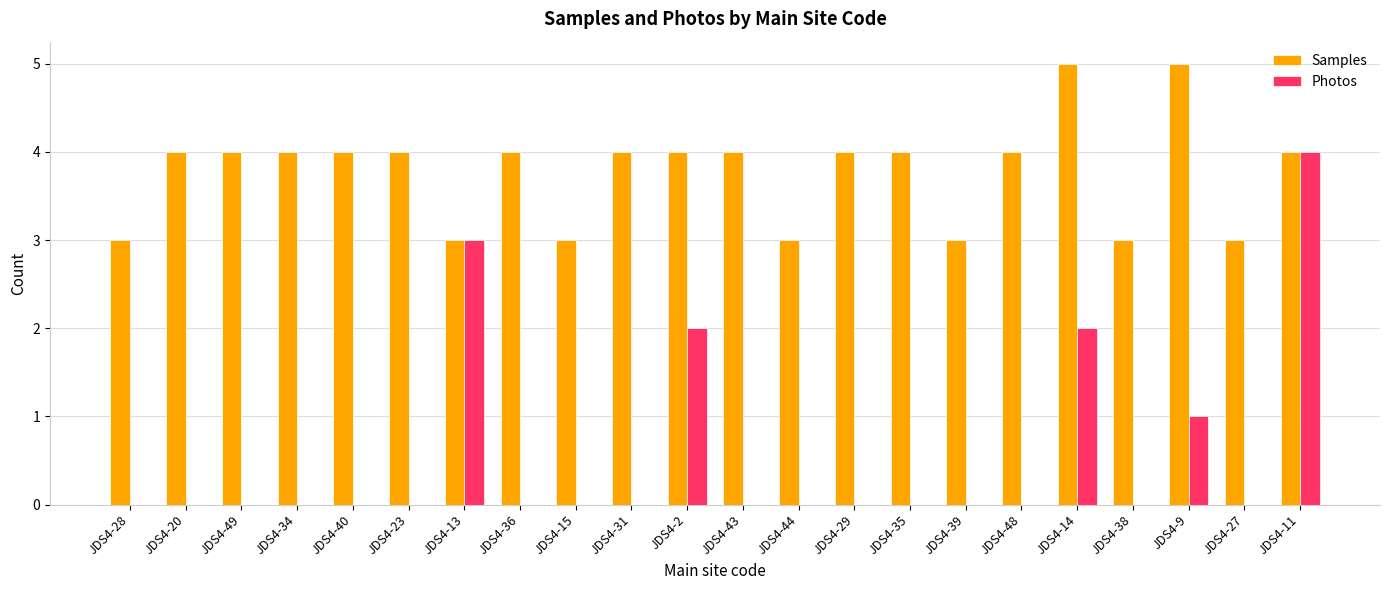

The Photos series shows 2 at JDS4-27. True or false?

False